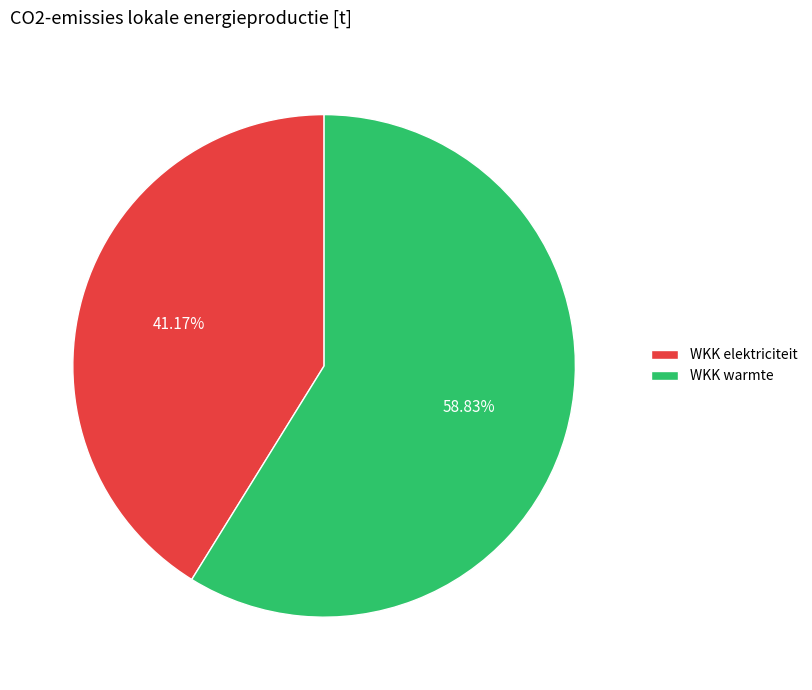

Which has a higher value, WKK elektriciteit or WKK warmte?

WKK warmte